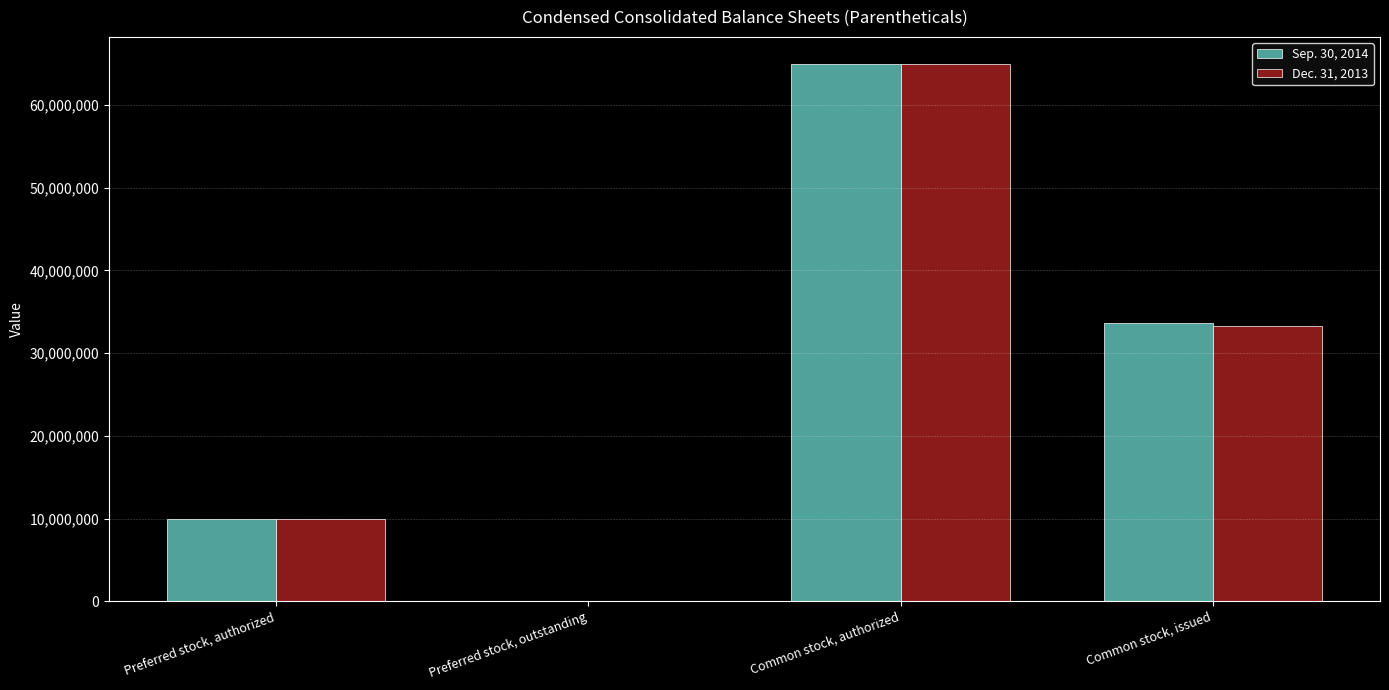

Is it true that Dec. 31, 2013 equals 0 at Preferred stock, outstanding?

True